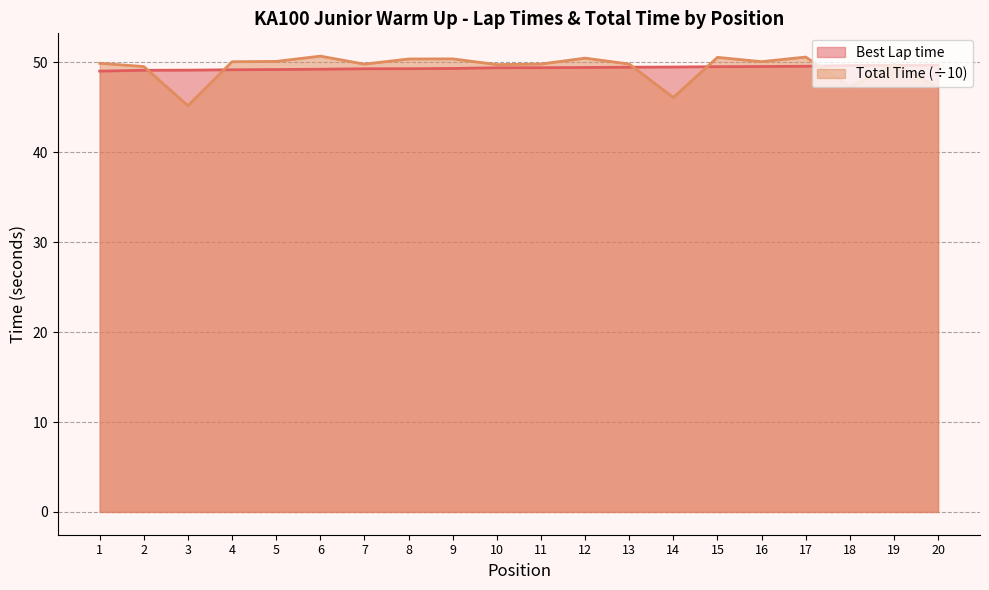

At which category does the chart reach its peak across all series?

6